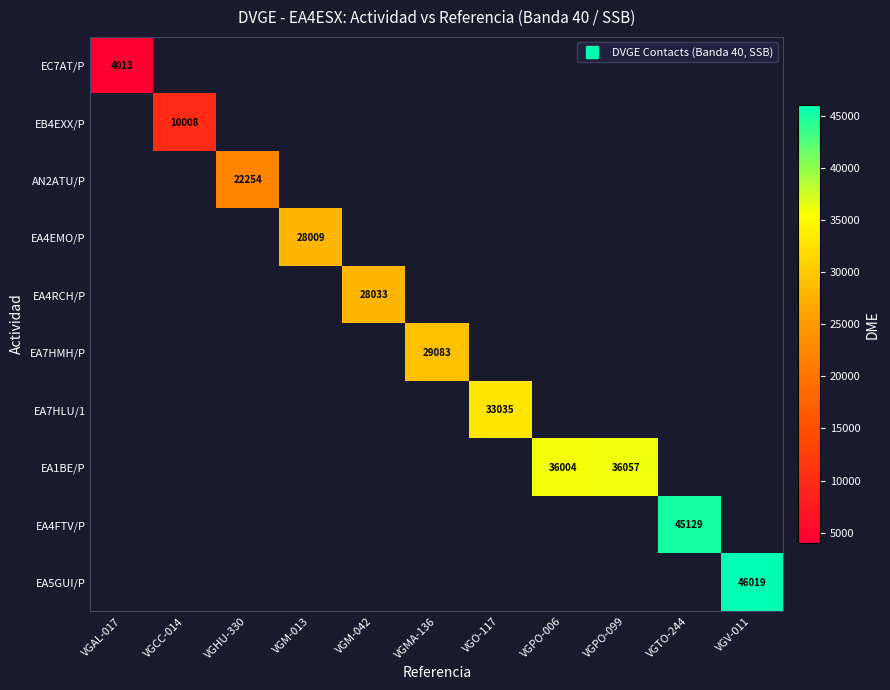

At how many categories does at least one series exceed 35678?

4